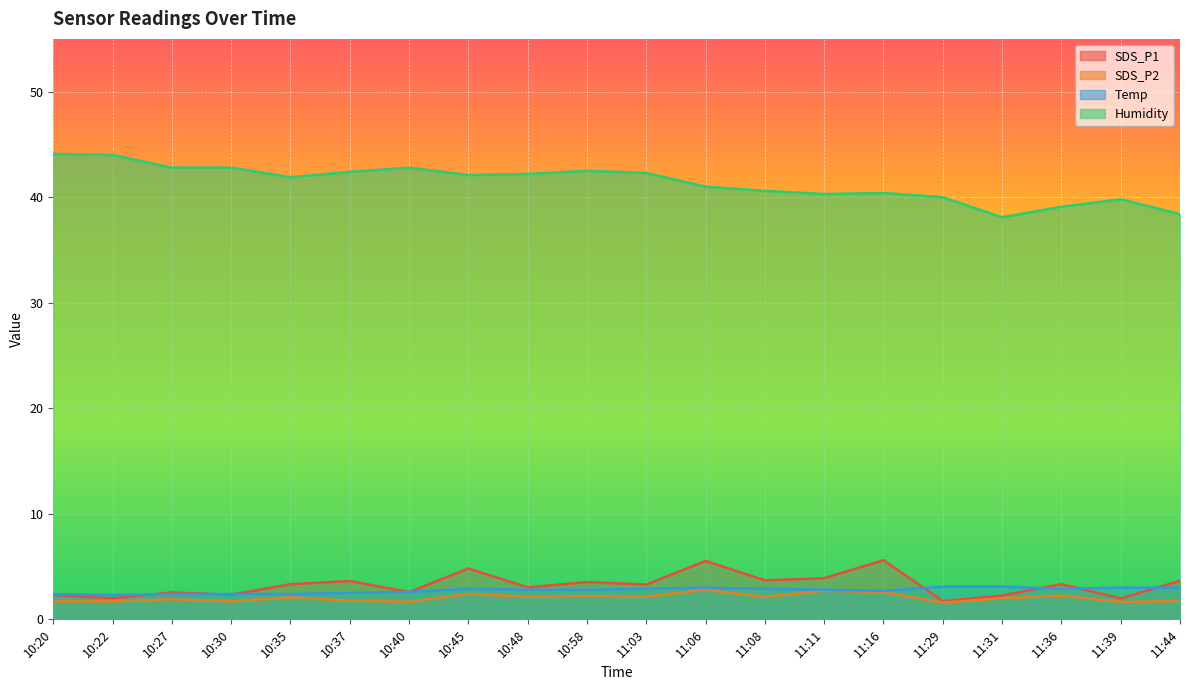

How many data points does each series have?

20